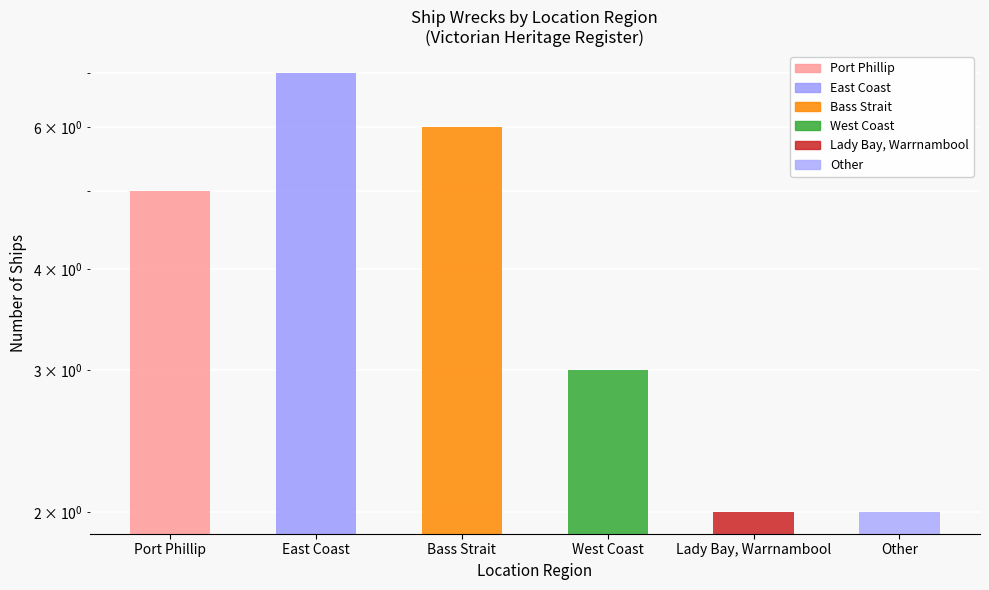

Between Bass Strait and Lady Bay, Warrnambool, which is larger?

Bass Strait